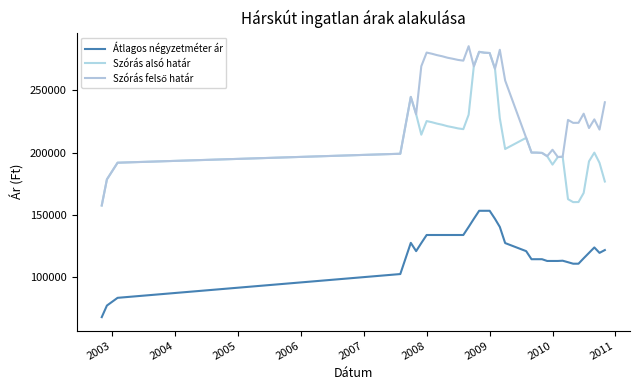

At which category does Szórás felső határ reach its first local valley?

2007